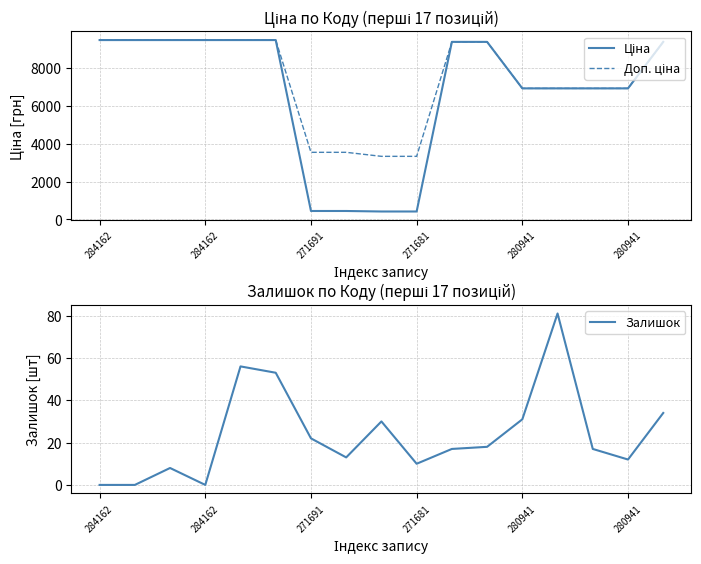

Is it true that Доп. ціна equals 4141.5 at 280941?

False